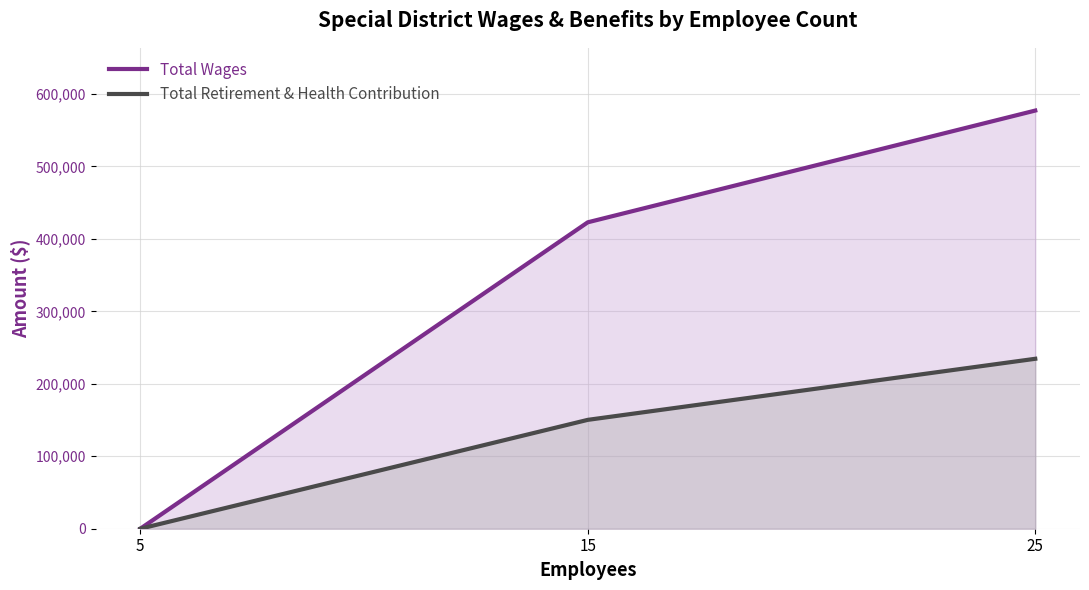

How many data points in Total Wages are less than 422844?

1